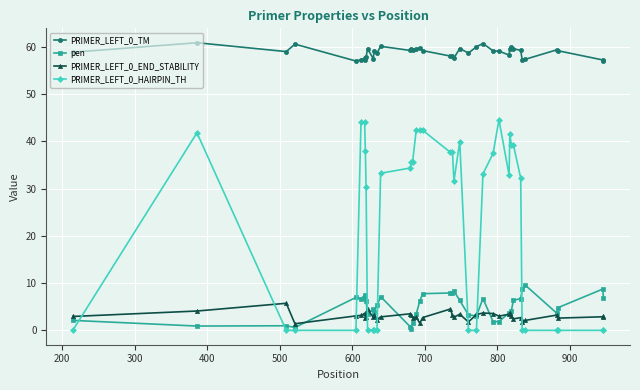

What is the lowest value of the PRIMER_LEFT_0_END_STABILITY series?

1.4